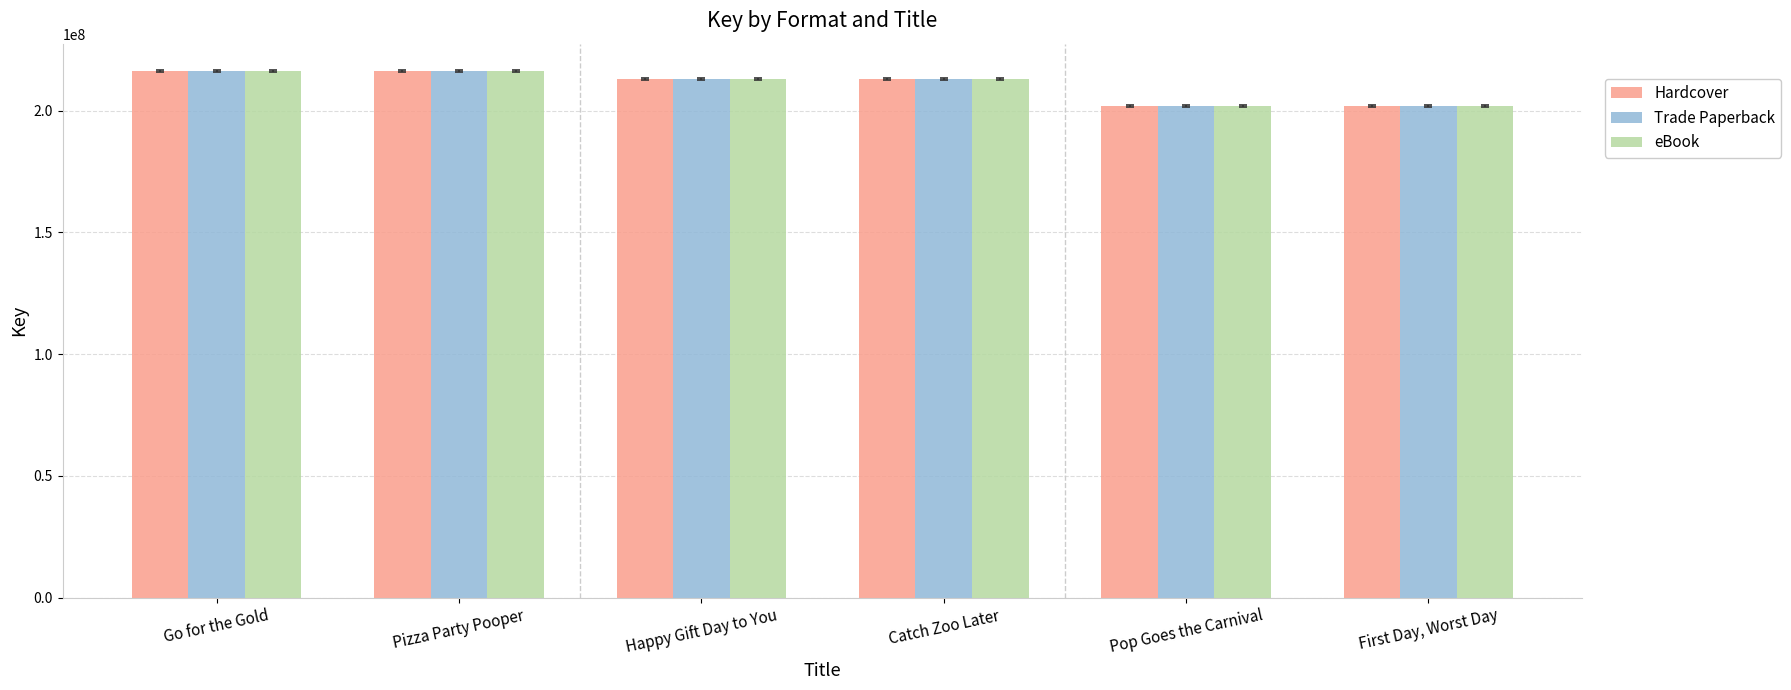

What position from the right is Go for the Gold?

6